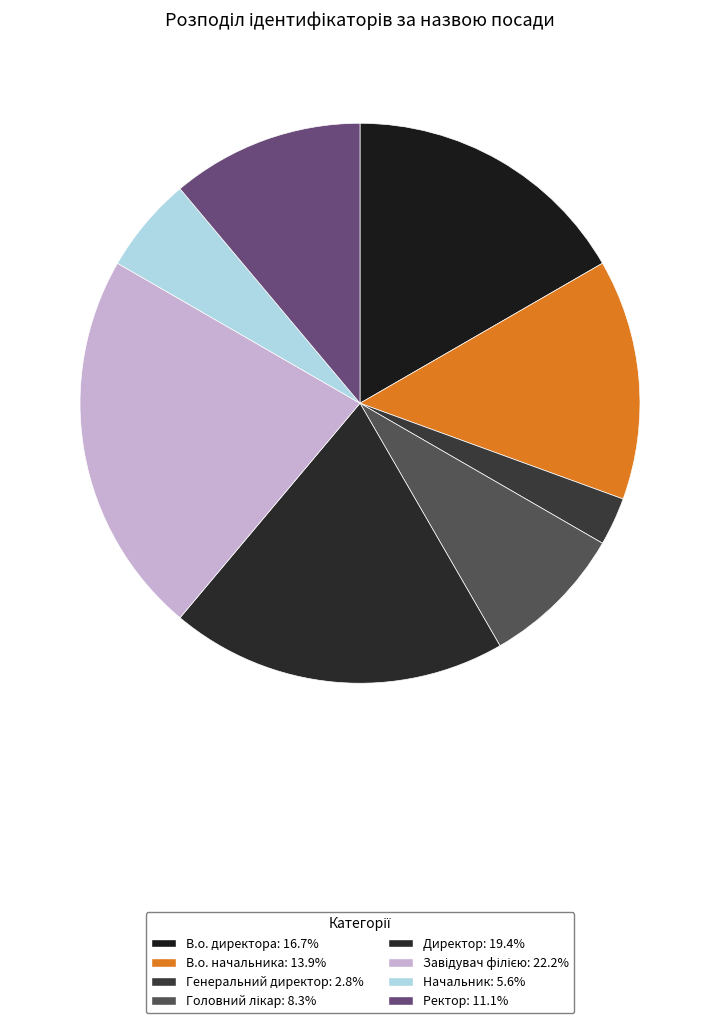

Which category has the biggest portion of the pie?

Завідувач філією